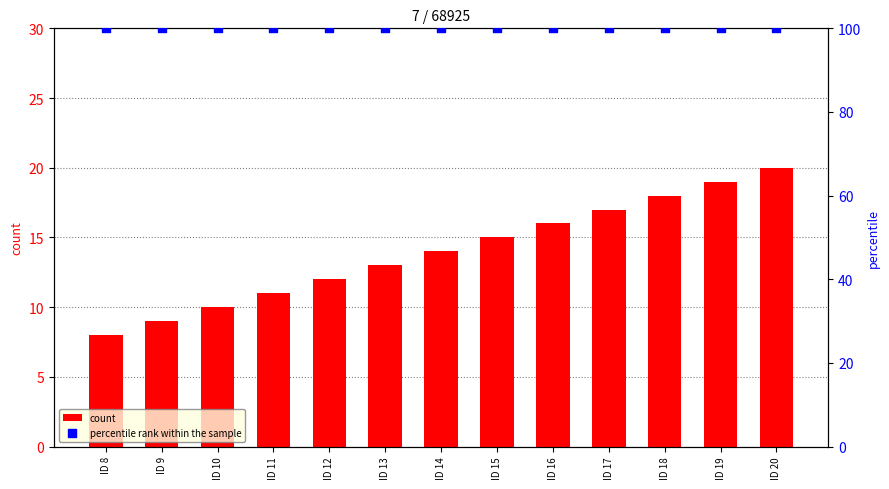

What is the total value across all series at ID 8?

108